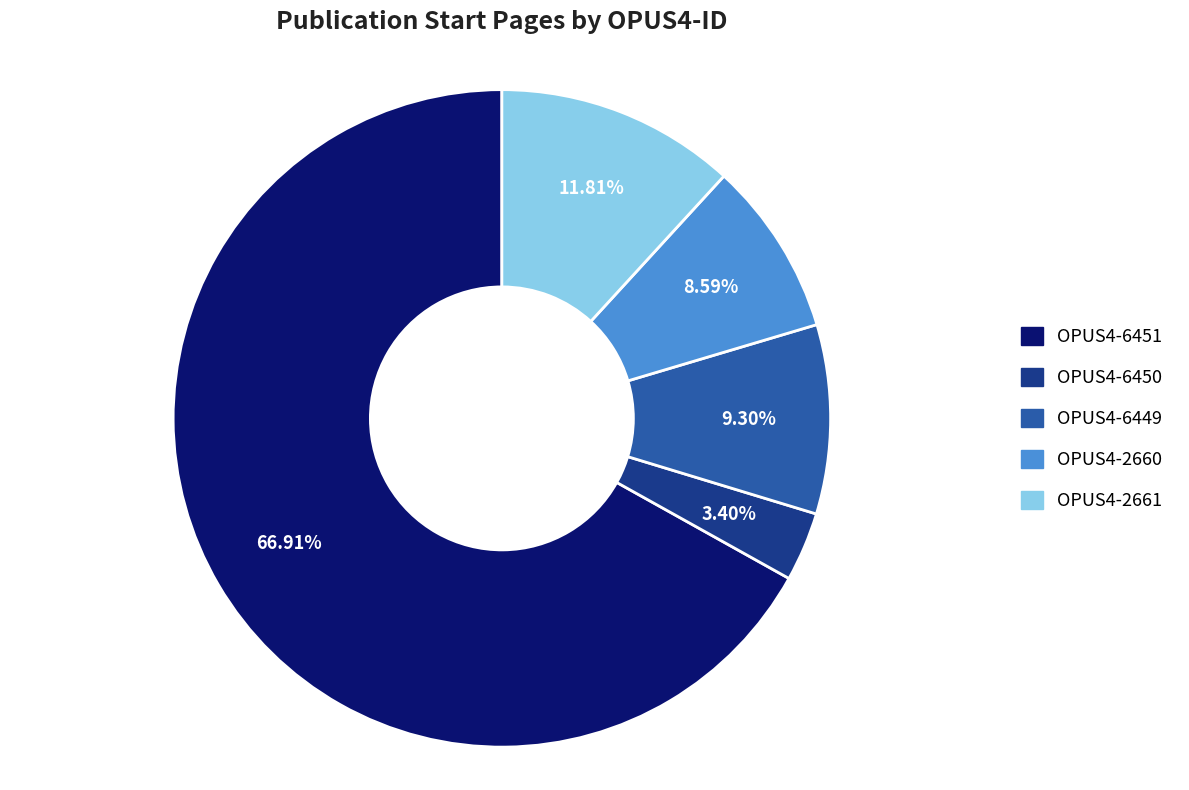

Is OPUS4-6451 the majority of the pie?

Yes